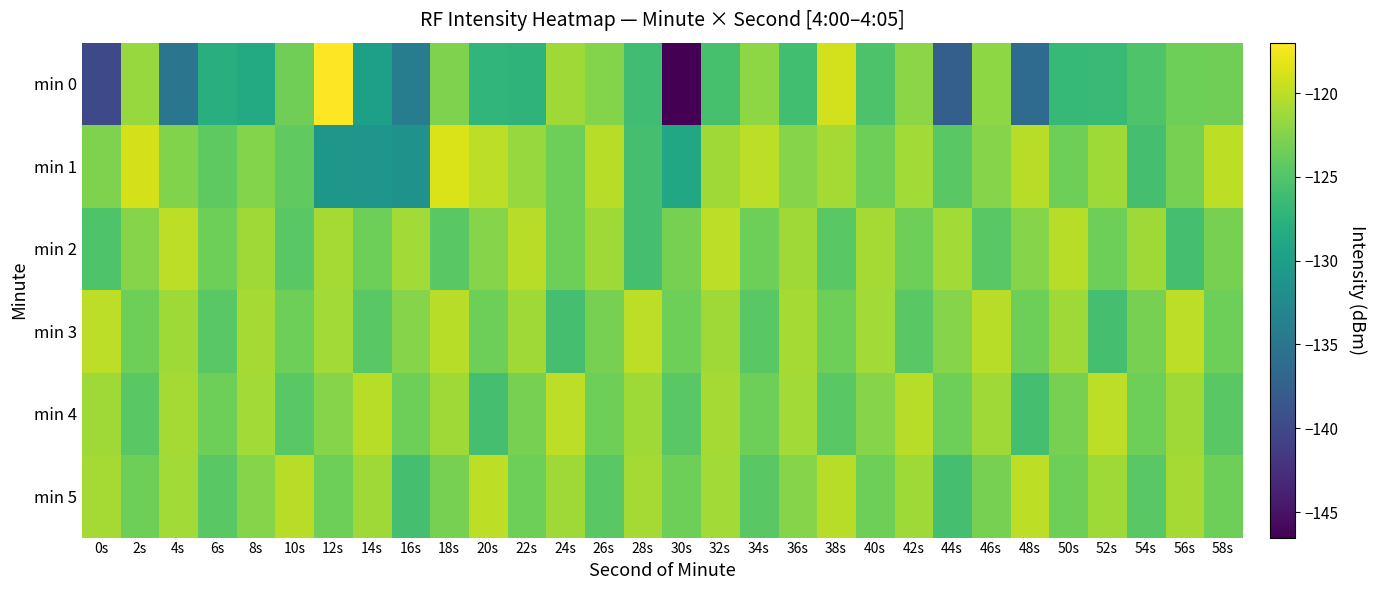

What is the minimum value shown in the chart?

-146.5